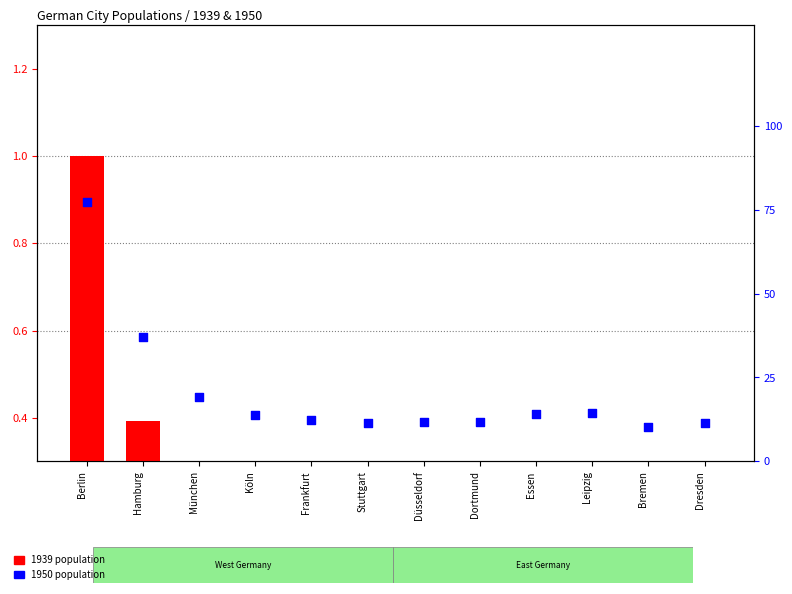

At how many categories does at least one series exceed 0?

12